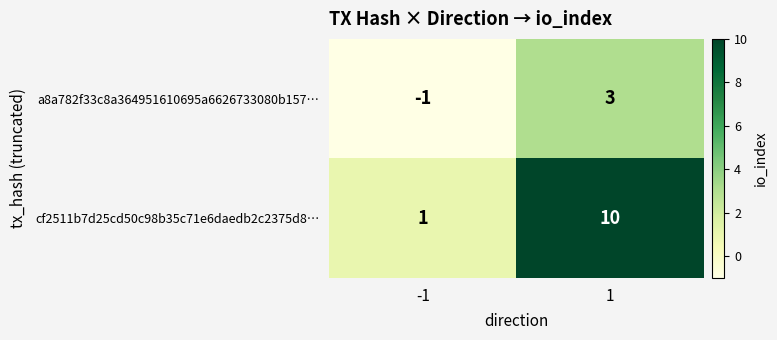

The cf2511b7d25cd50c98b35c71e6daedb2c2375d8… series shows 10 at 1. True or false?

True